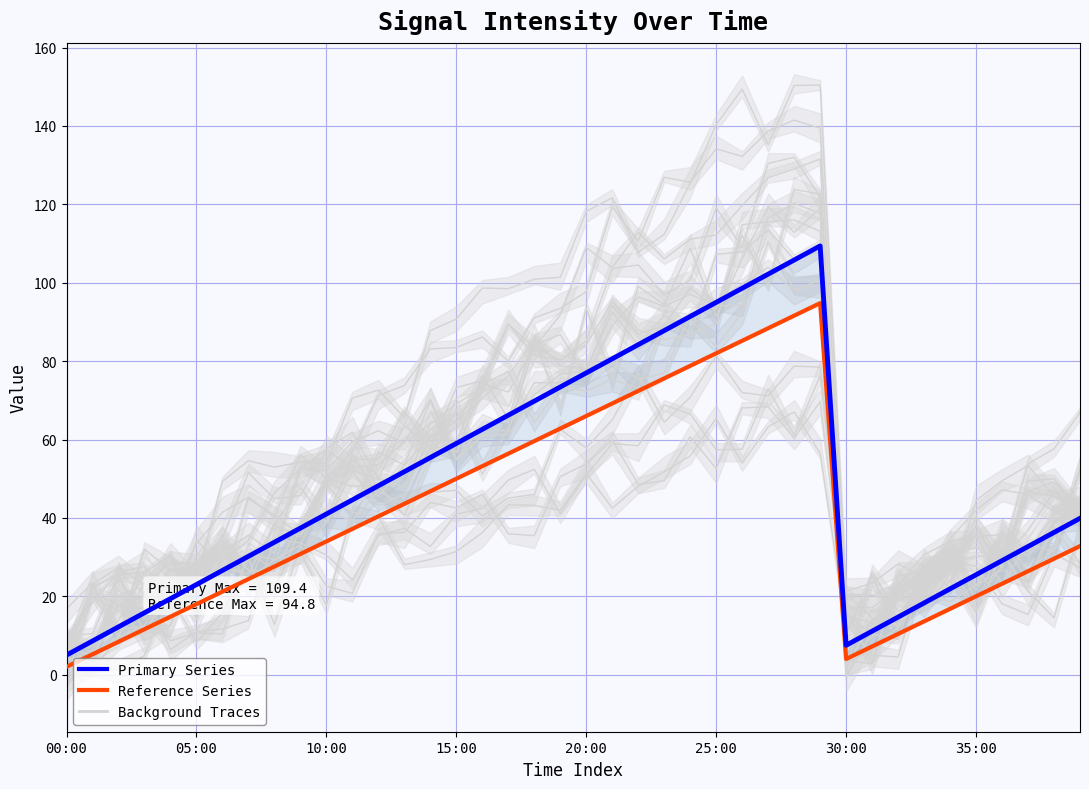

What is the maximum value shown in the chart?

109.4